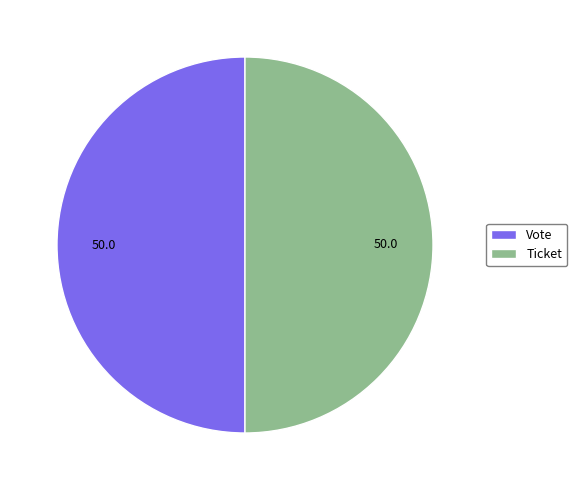

Is the sum of Vote and Ticket greater than half?

Yes